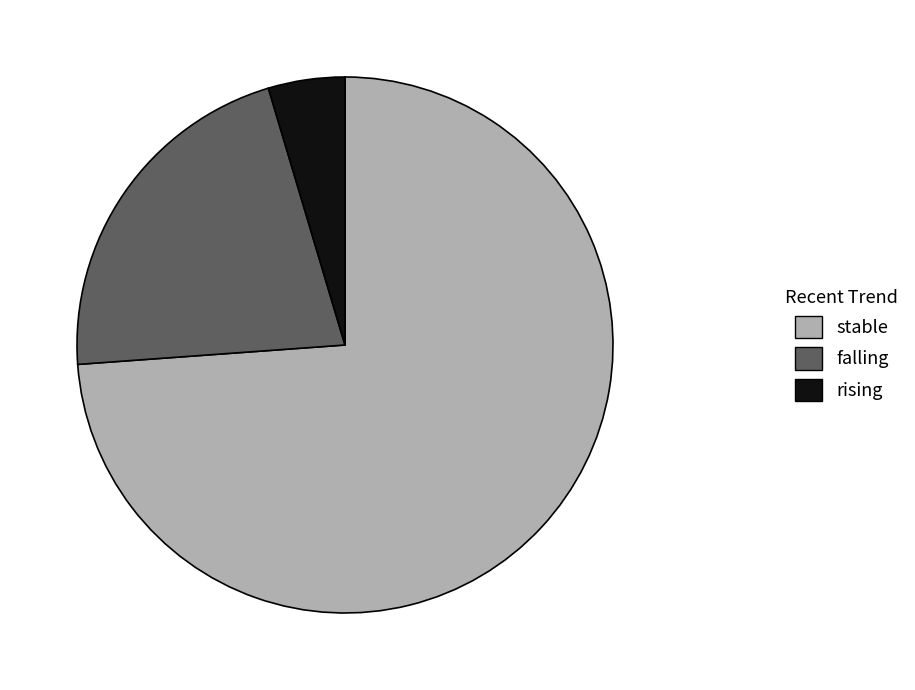

Rank the categories by value from lowest to highest.

rising, falling, stable